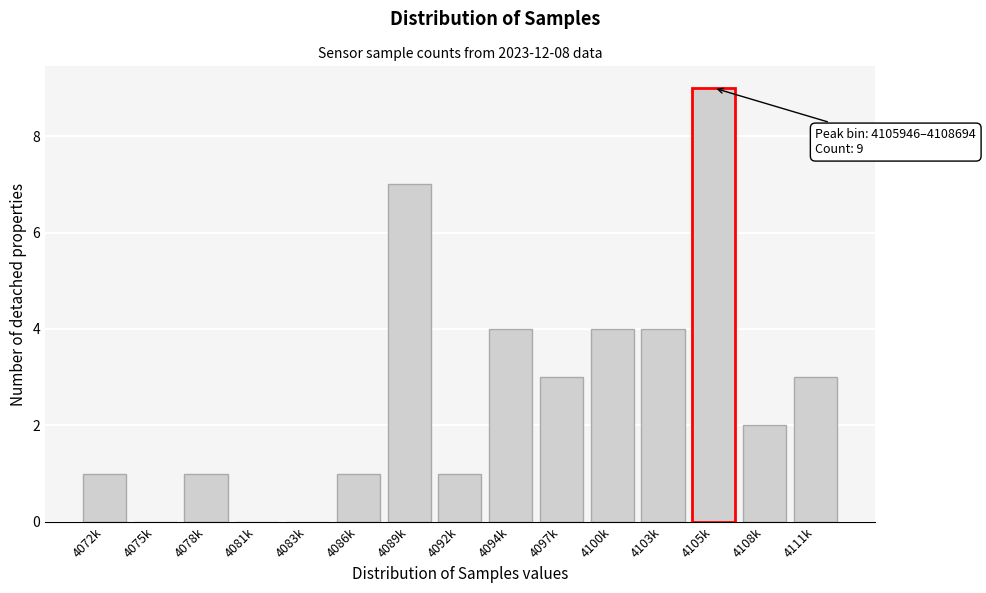

Reading left to right, what are all the values shown in this chart?

4072k=1	4075k=0	4078k=1	4081k=0	4083k=0	4086k=1	4089k=7	4092k=1	4094k=4	4097k=3	4100k=4	4103k=4	4105k=9	4108k=2	4111k=3